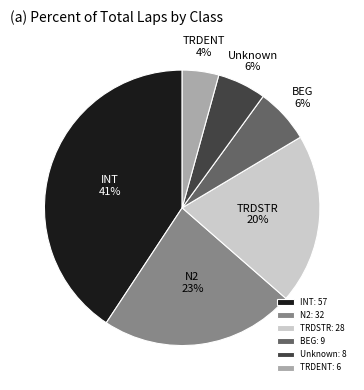

Combined, do INT and TRDENT account for over 50%?

No